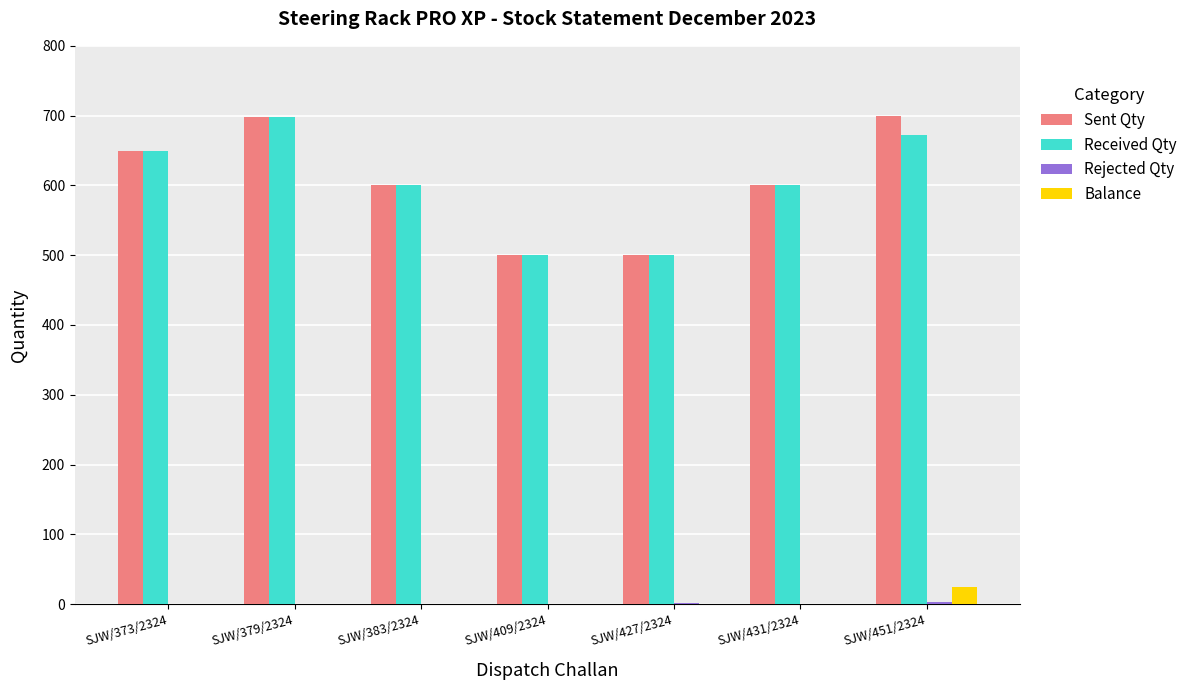

What is the total value across all series at SJW/379/2324?

1396